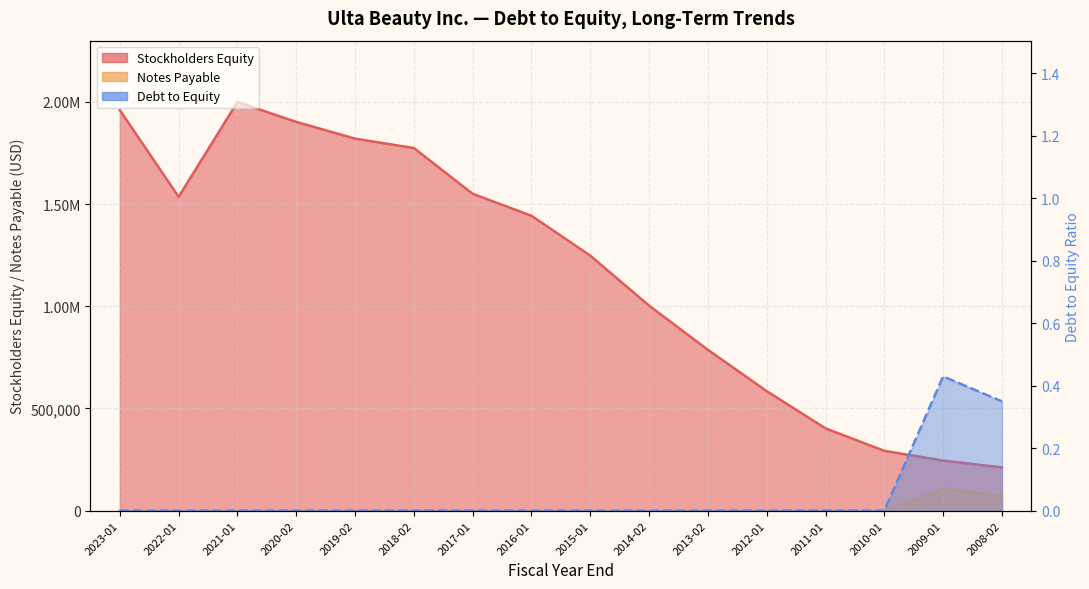

What is the average value of the Stockholders Equity series?

1172389.2